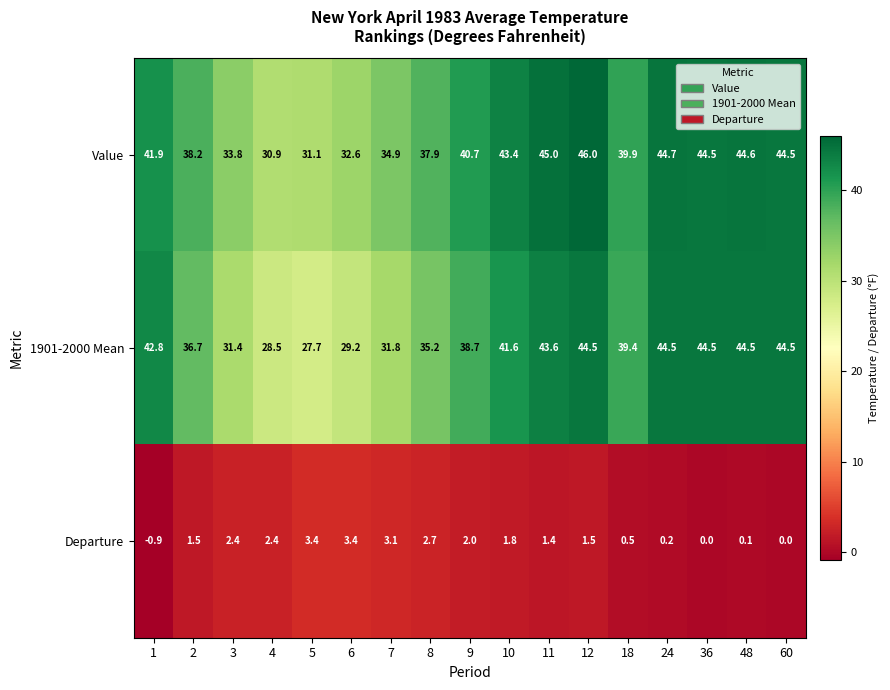

Rank the series by their maximum value, from highest to lowest.

Value, 1901-2000 Mean, Departure